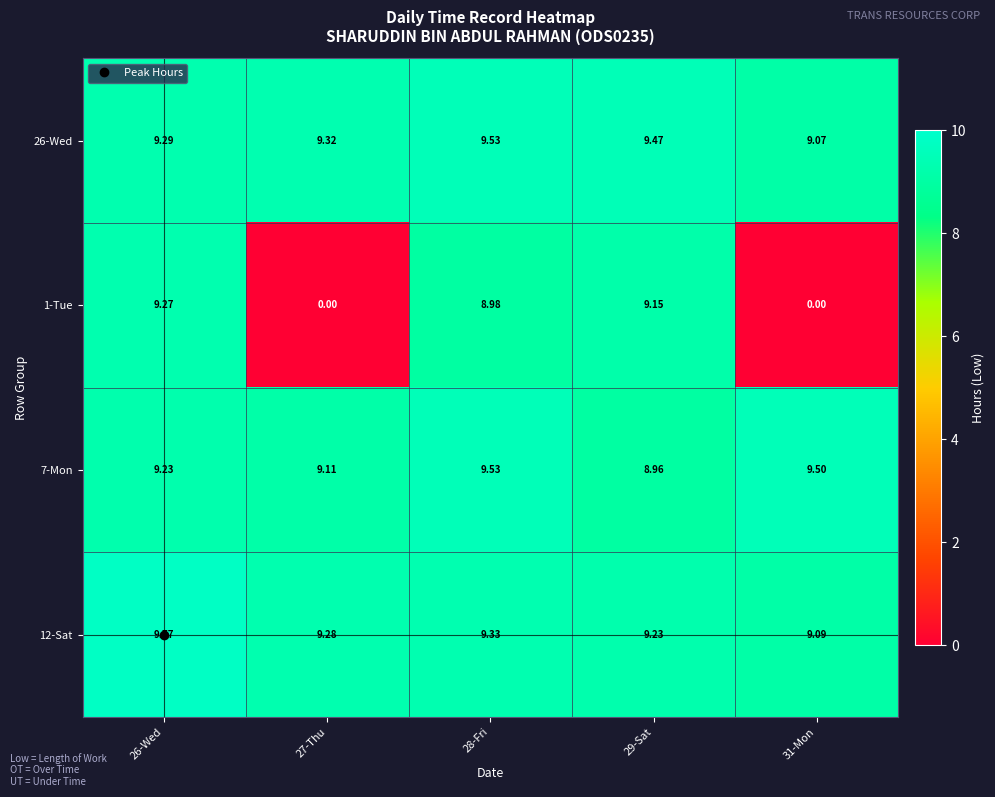

Is the value of 26-Wed at 29-Sat greater than the value of 1-Tue at 26-Wed?

Yes